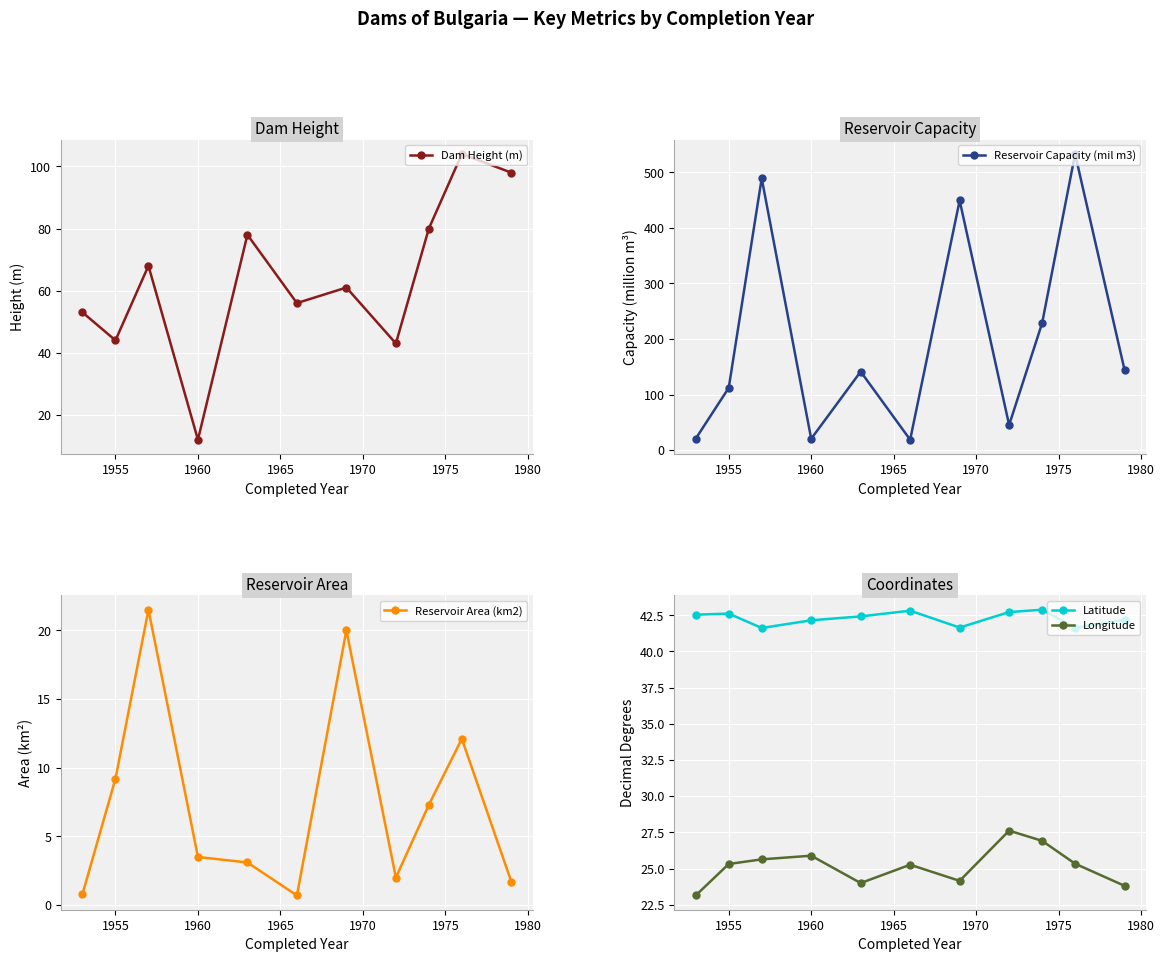

True or false: Longitude and Latitude cross at least once.

False